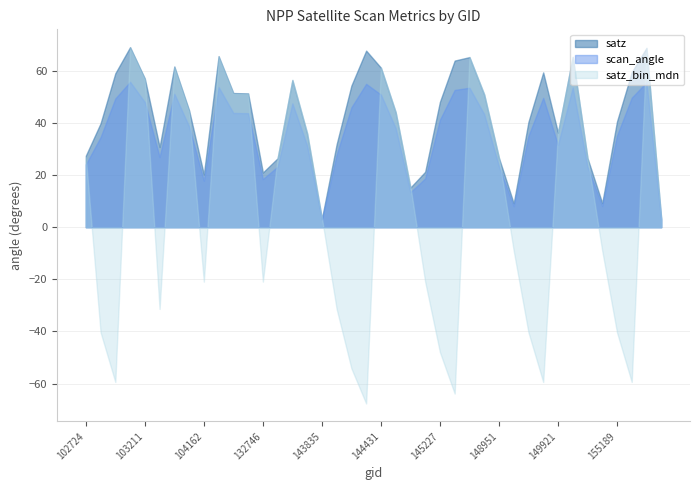

The scan_angle series shows 55.0 at 144418. True or false?

True